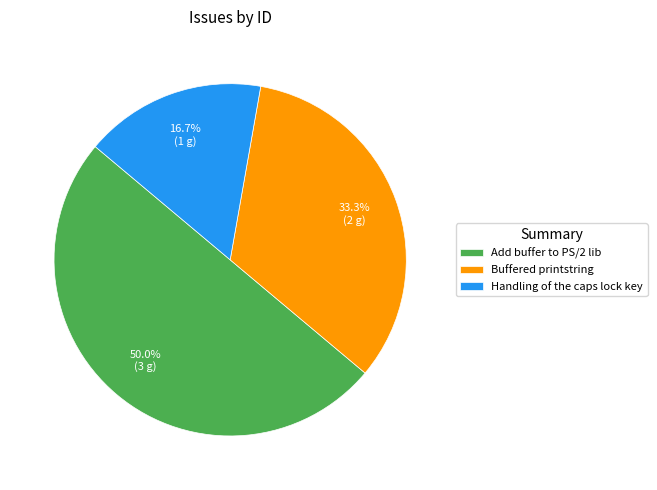

Which has a higher value, Handling of the caps lock key or Buffered printstring?

Buffered printstring